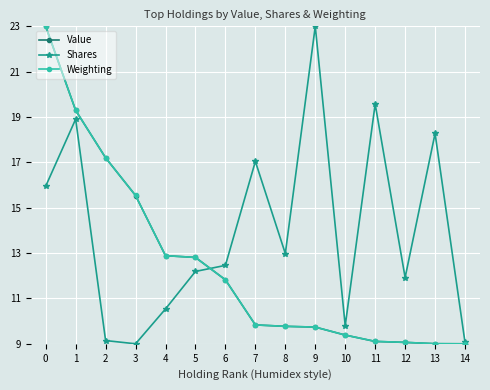

What is the sum of the Shares values at 10 and 13?

28.1